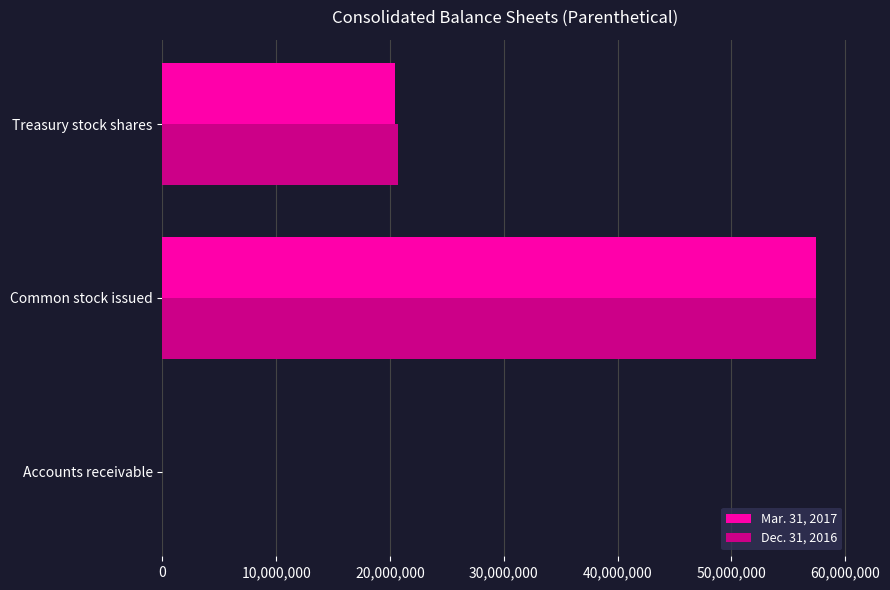

Count the Mar. 31, 2017 values in the range 1730 to 57437992.

3